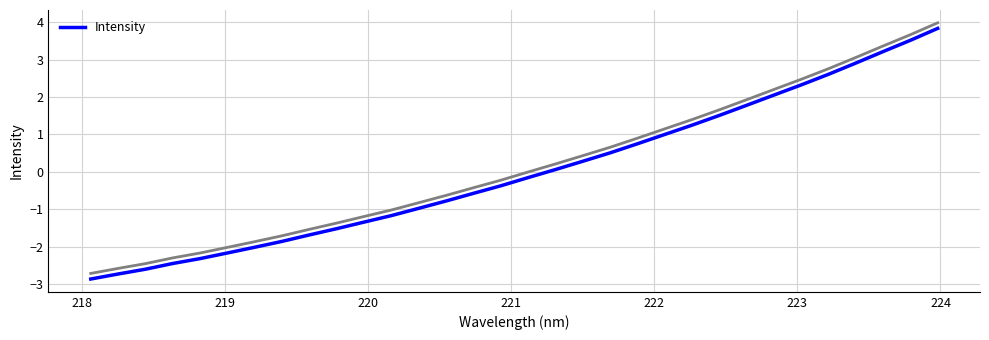

True or false: the data has more than 2 interior local peaks.

False